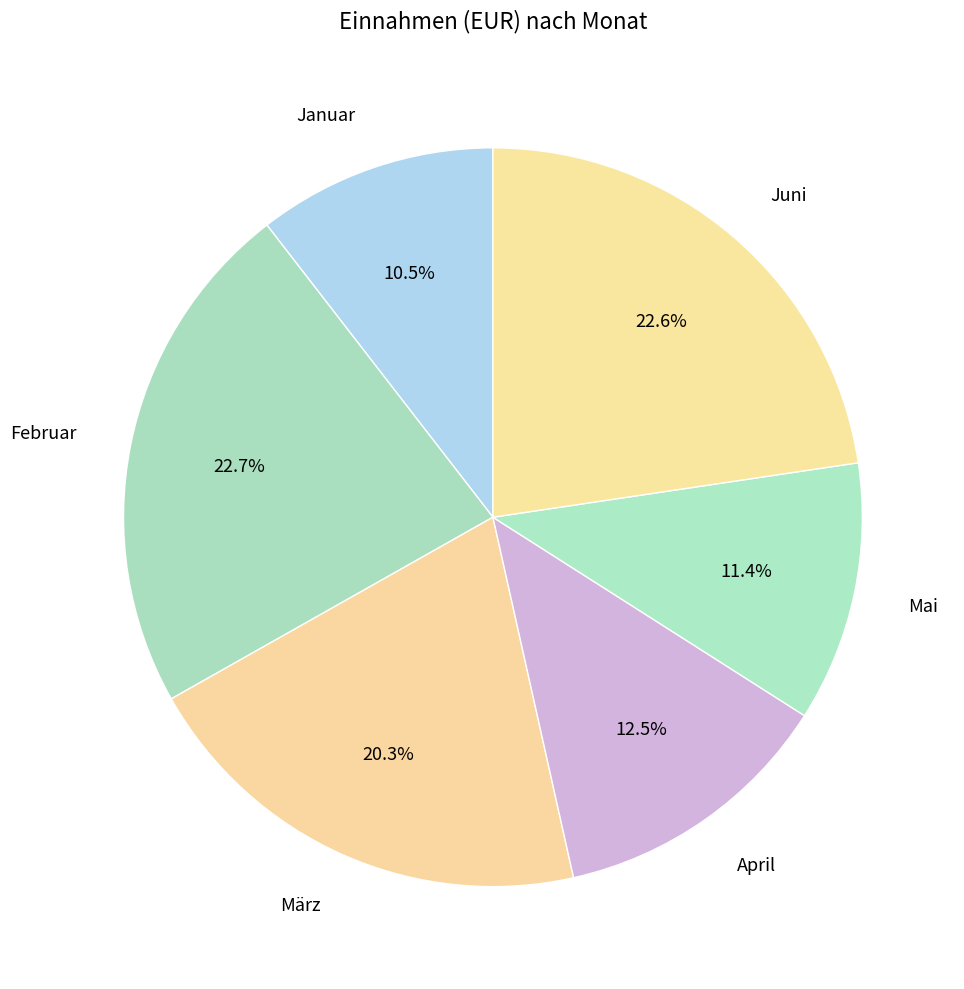

The Februar slice represents 31% of the pie. True or false?

False